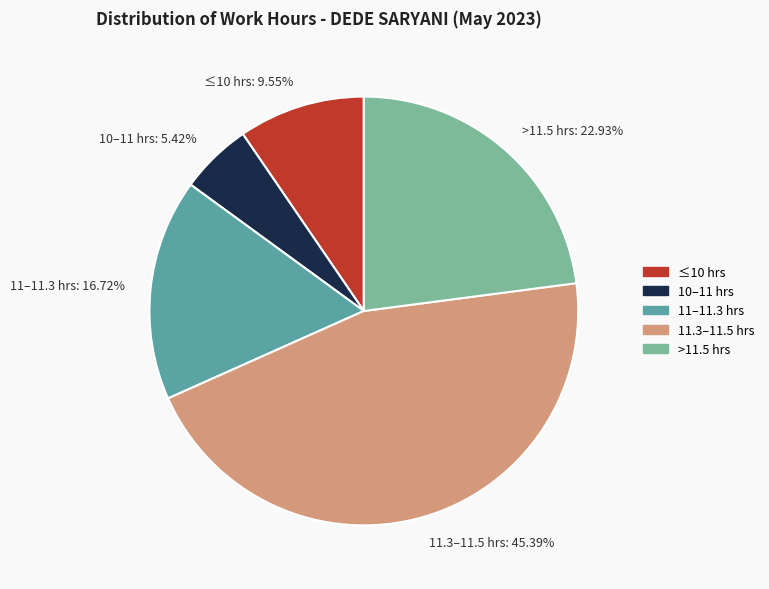

Is 11–11.3 hrs: 16.72% the majority of the pie?

No